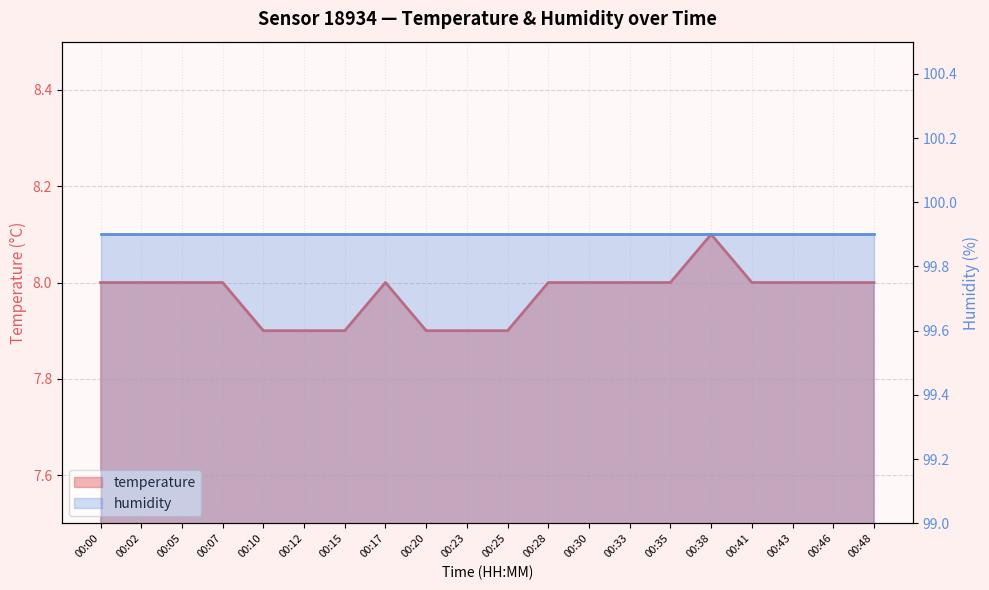

The chart shows a value of 3.3 at 00:30. True or false?

False